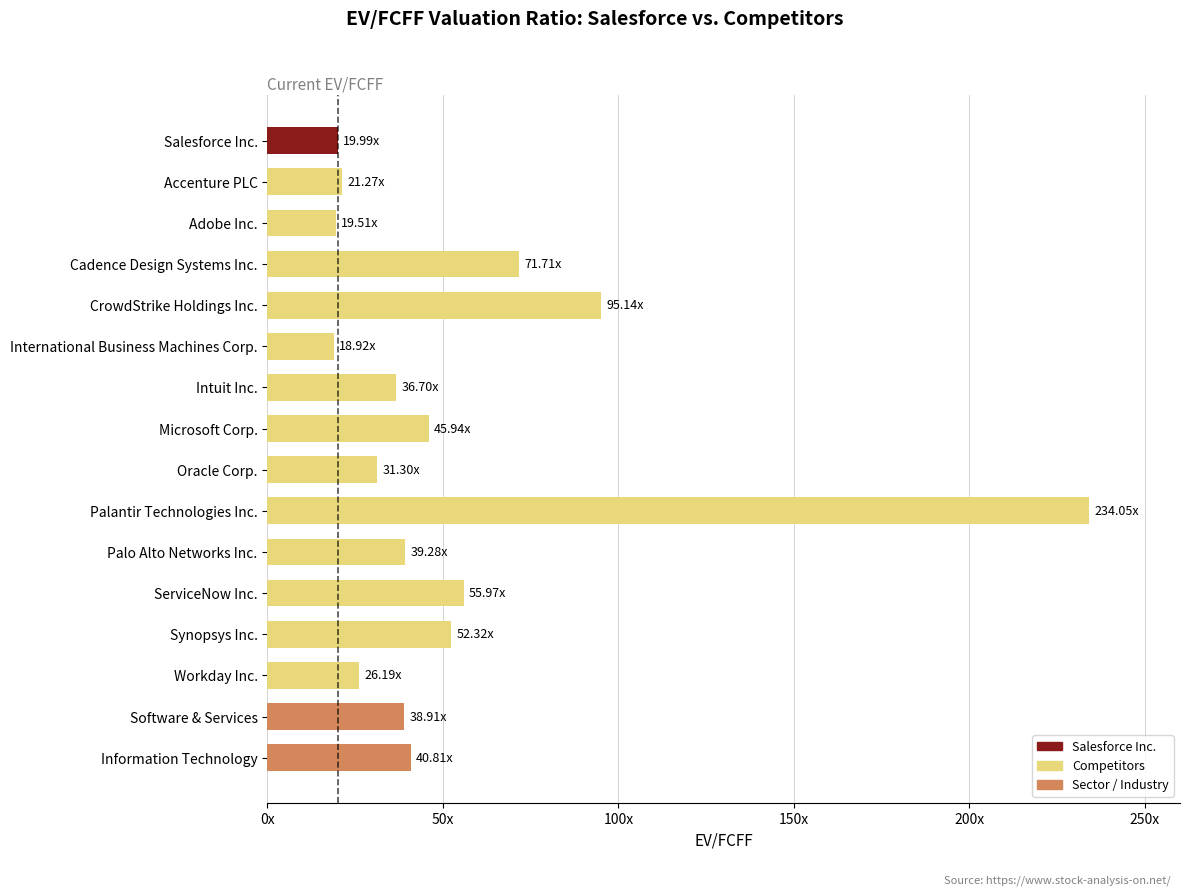

Are the bars horizontal?

Yes